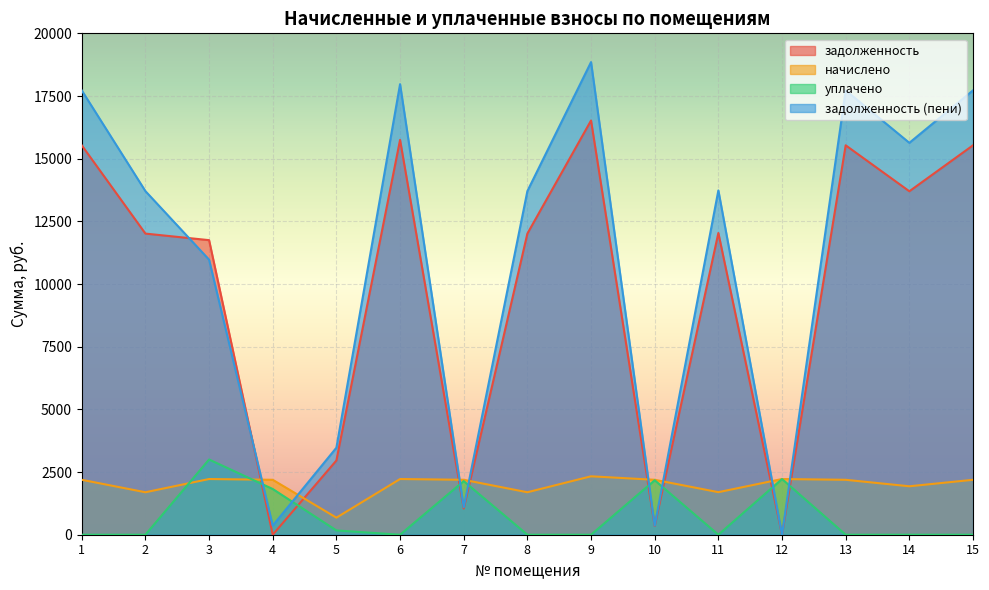

The уплачено series shows 102.0 at 5. True or false?

False